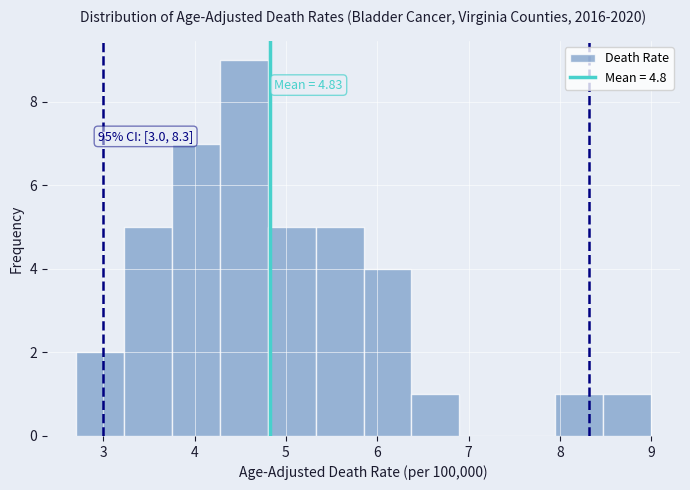

Over which range of the x-axis is the bar tallest?

4.3 to 4.8